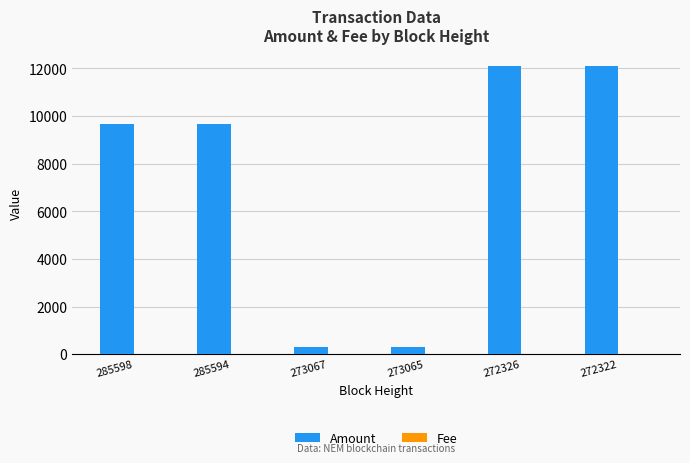

What is the total value across all series at 273067?

290